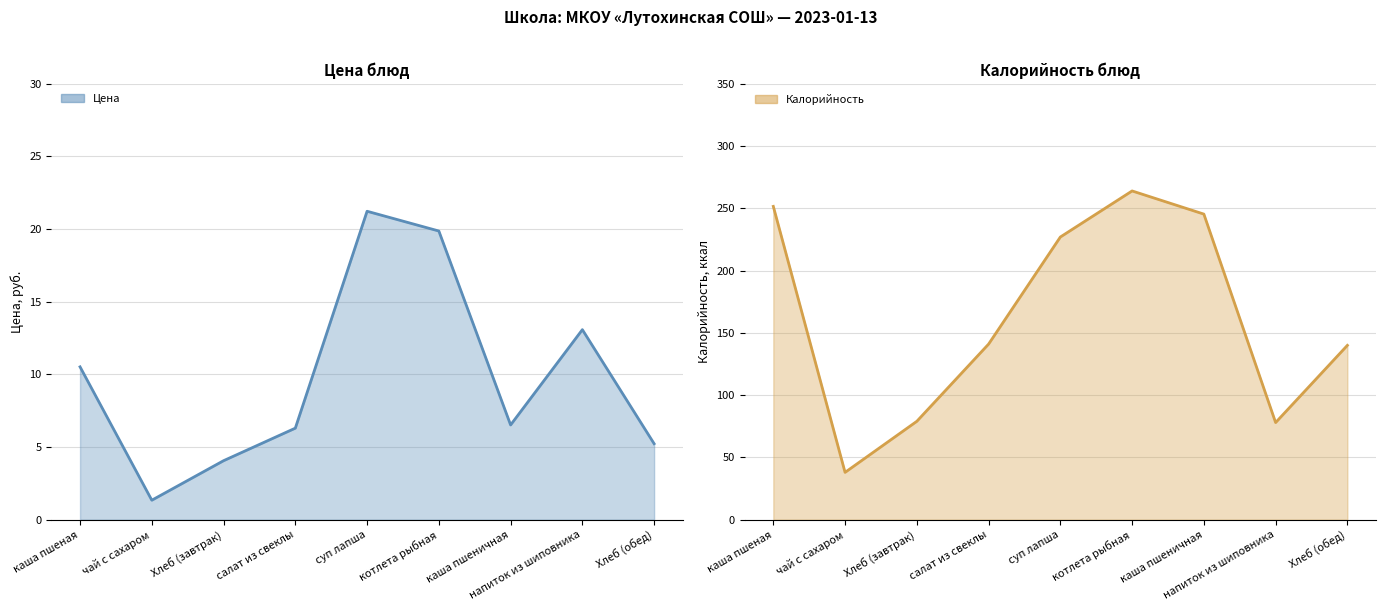

At which label is Калорийность closest to 151?

салат из свеклы